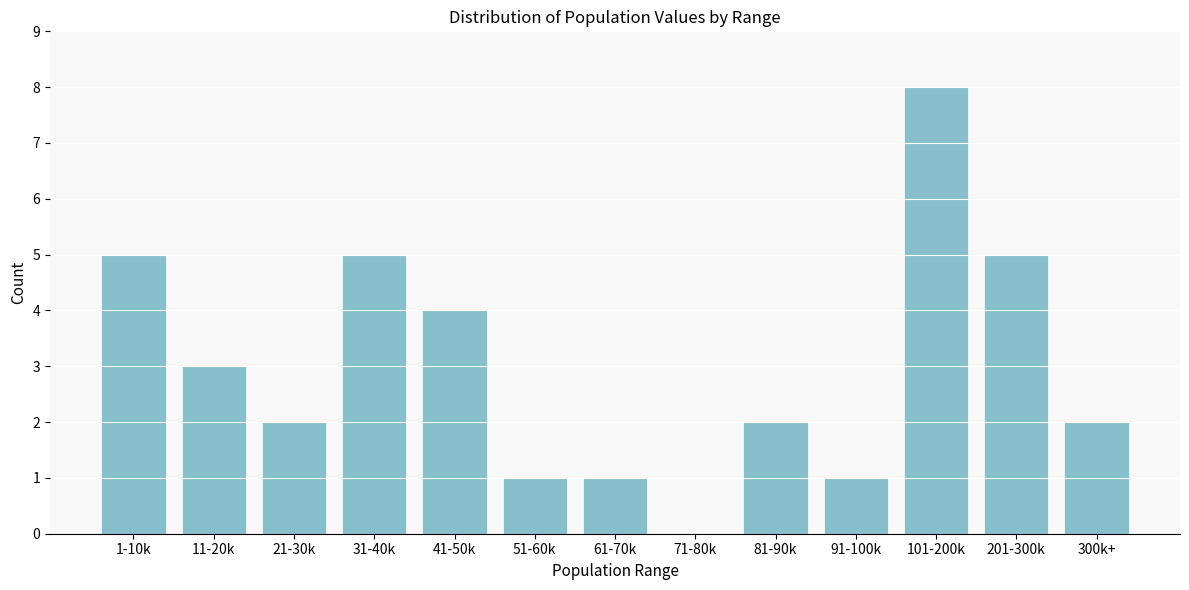

Reading right to left, transcribe all the data shown in this chart.

300k+=2	201-300k=5	101-200k=8	91-100k=1	81-90k=2	71-80k=0	61-70k=1	51-60k=1	41-50k=4	31-40k=5	21-30k=2	11-20k=3	1-10k=5